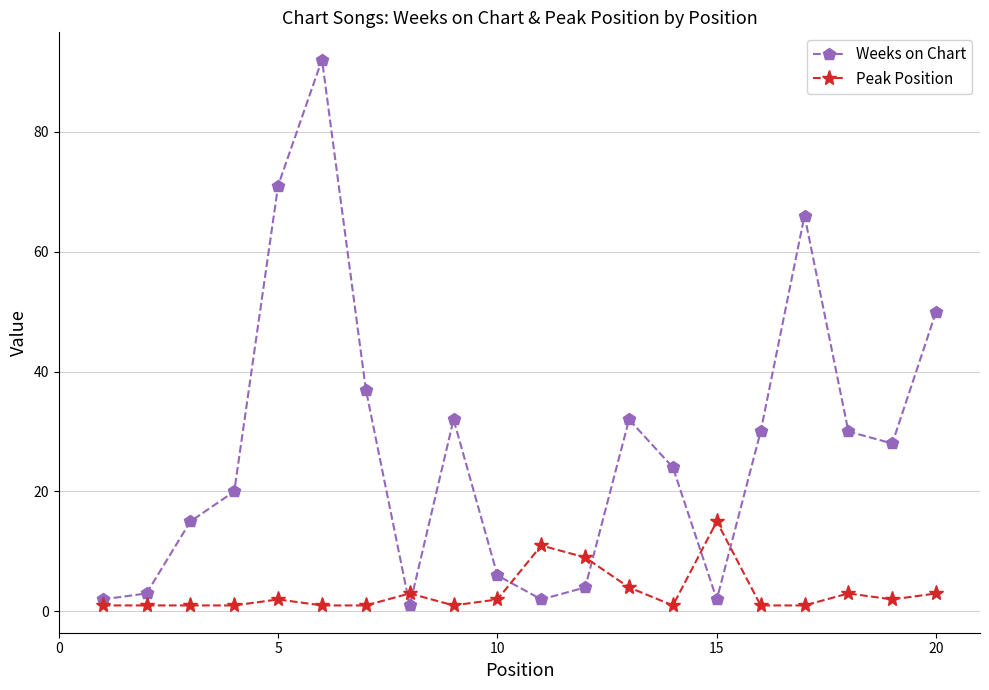

What is the maximum value for Weeks on Chart?

92